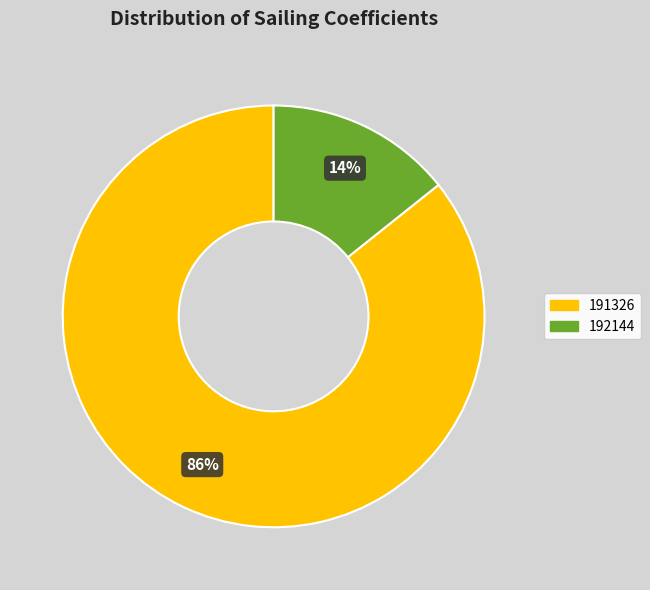

Does 191326 account for over 50% of the chart?

Yes